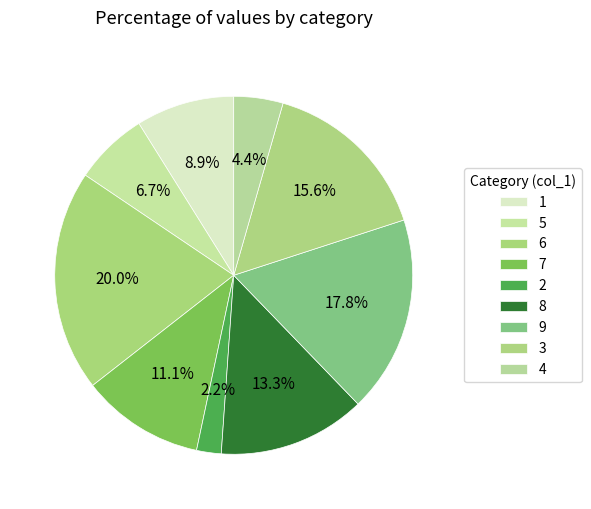

Is it true that 6 is 20% of the pie?

False